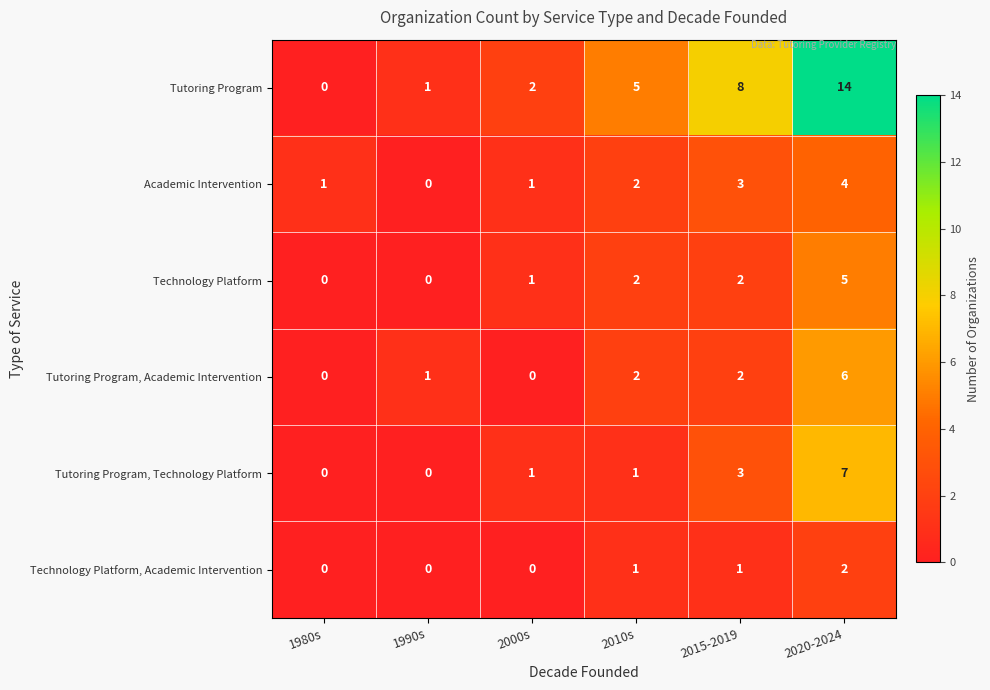

The Tutoring Program, Academic Intervention series shows 3 at 2010s. True or false?

False